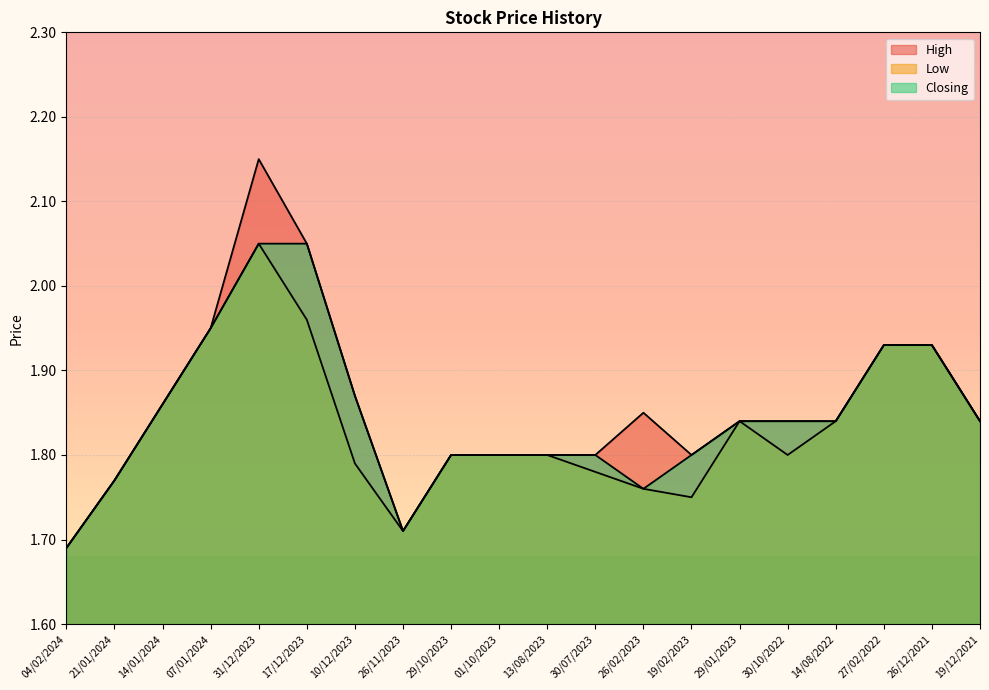

What value does the Closing series have at 27/02/2022?

1.9